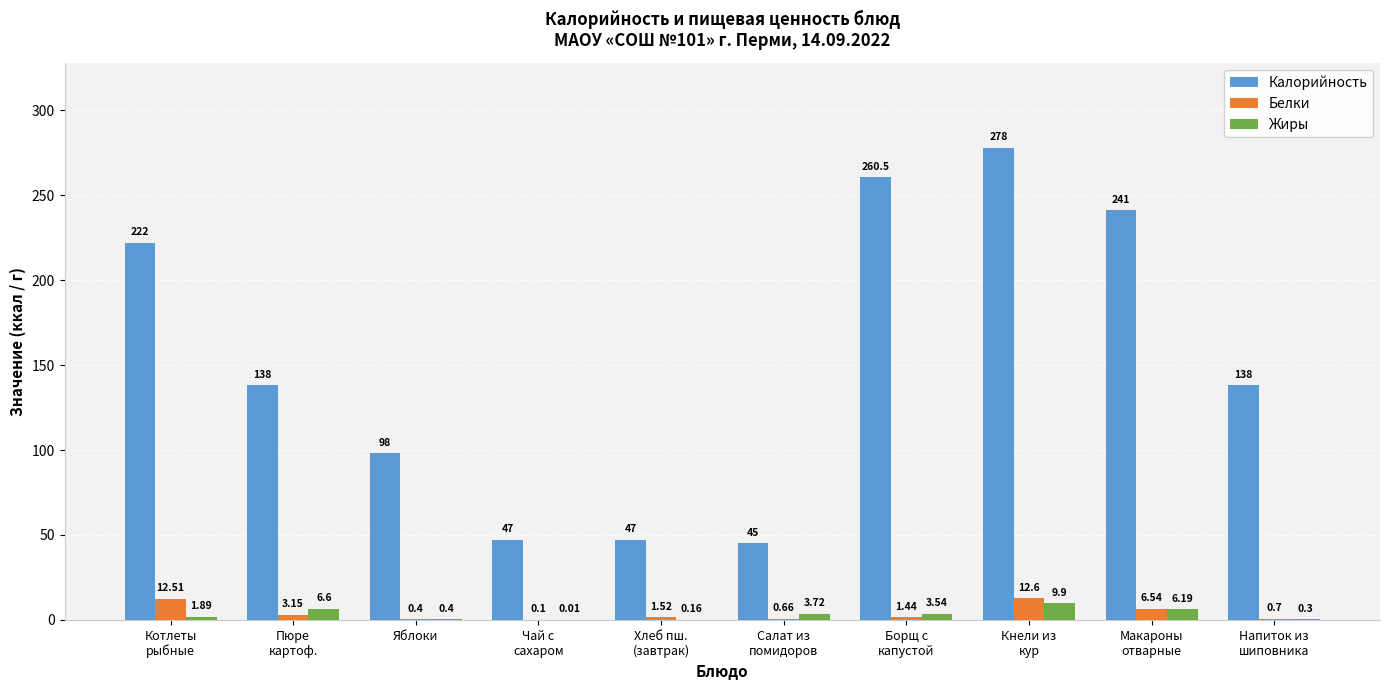

Between Яблоки and Кнели из
кур, which series saw the biggest shift?

Калорийность